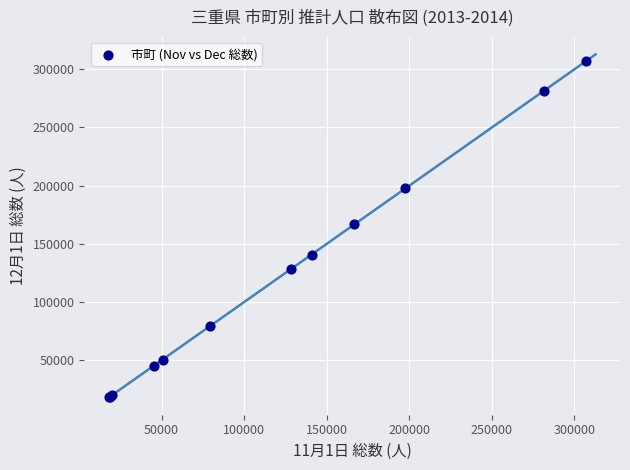

What Y value in the scatter plot is closest to 162497?

166764